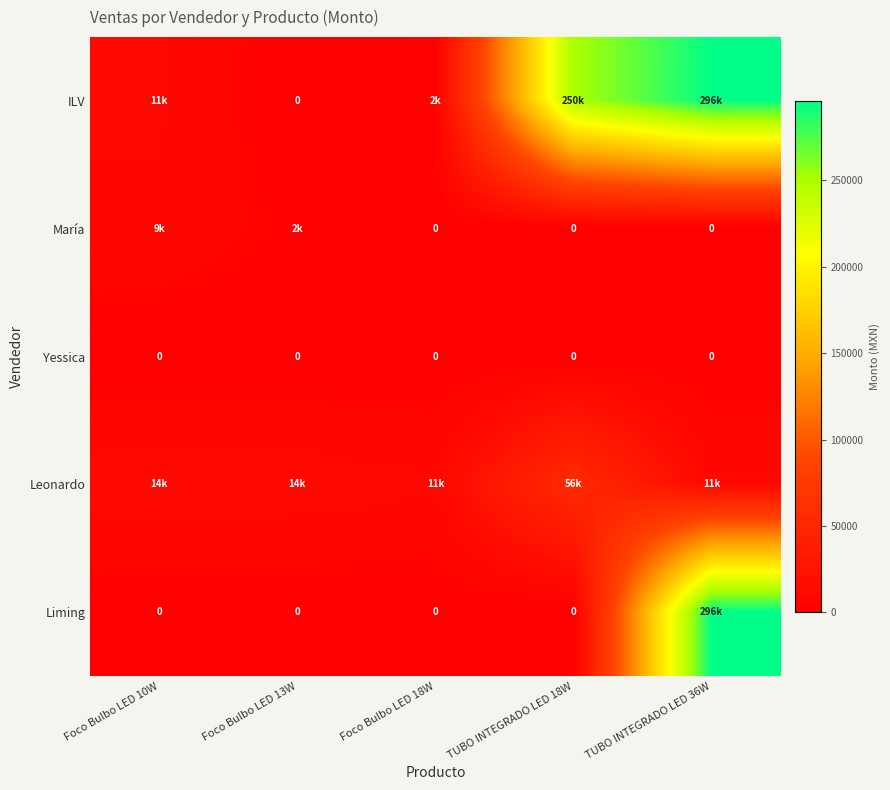

Is it true that Yessica equals 0 at TUBO INTEGRADO LED 18W?

True